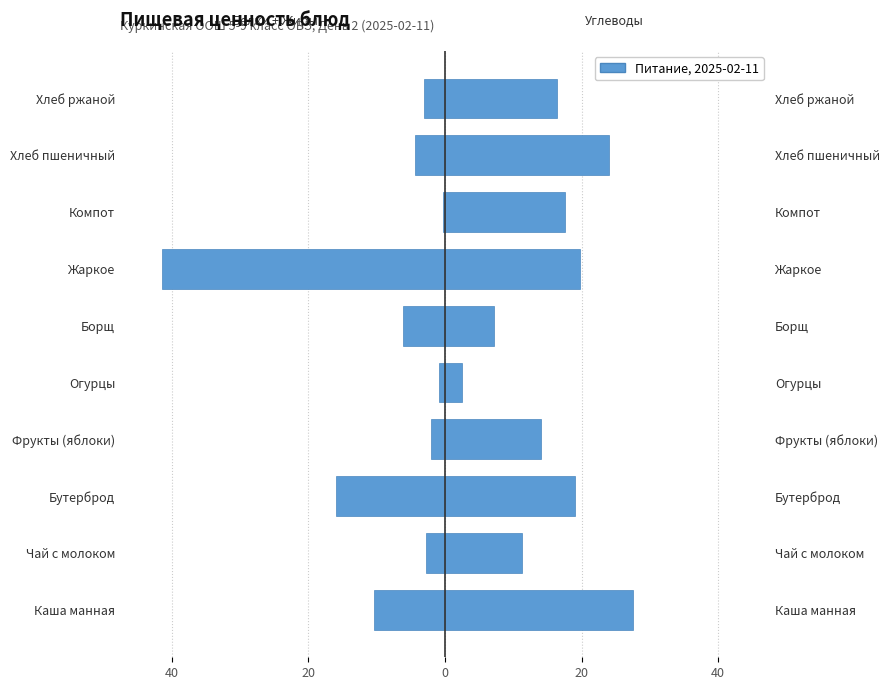

What is the value of the Углеводы bar at the 3rd from the left?

19.0